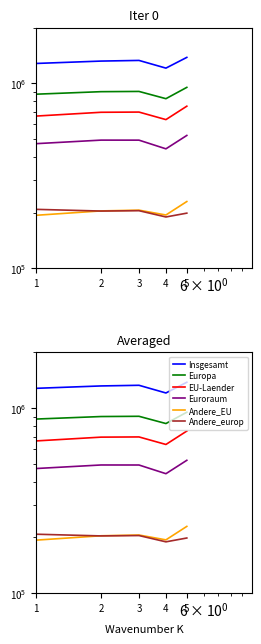

What is the maximum value shown in the chart?

1379346